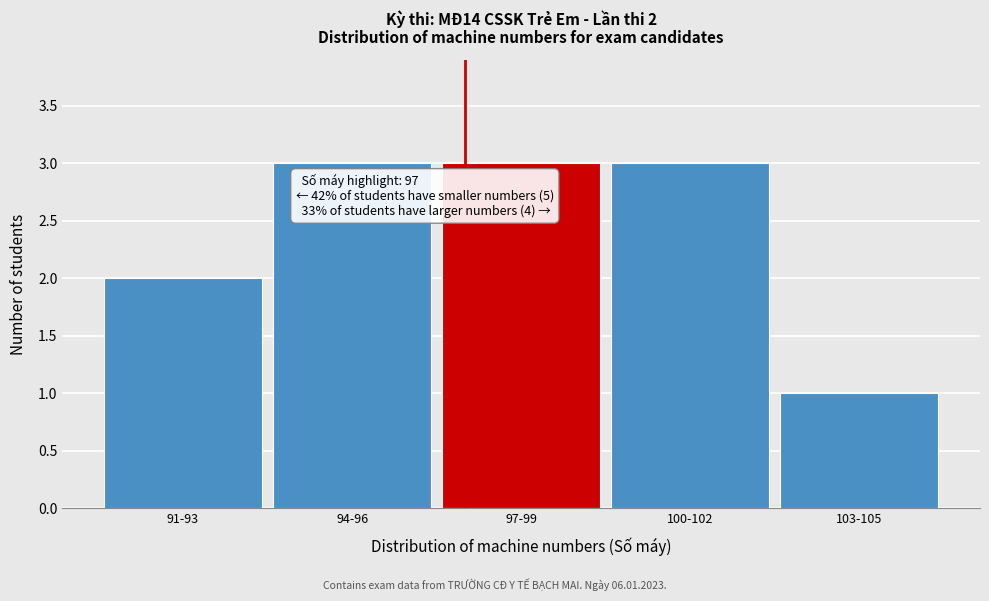

Reading left to right, list all the values displayed in this chart.

2	3	3	3	1